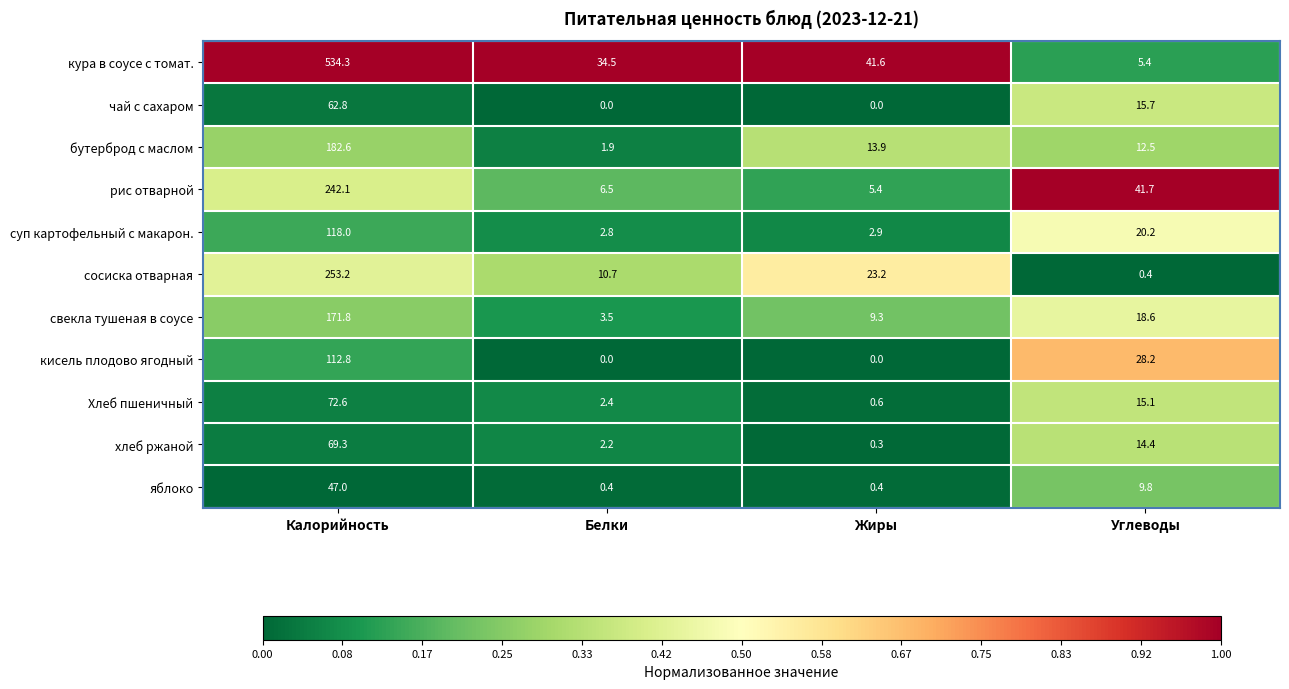

What is the average value of the бутерброд с маслом series?

52.7